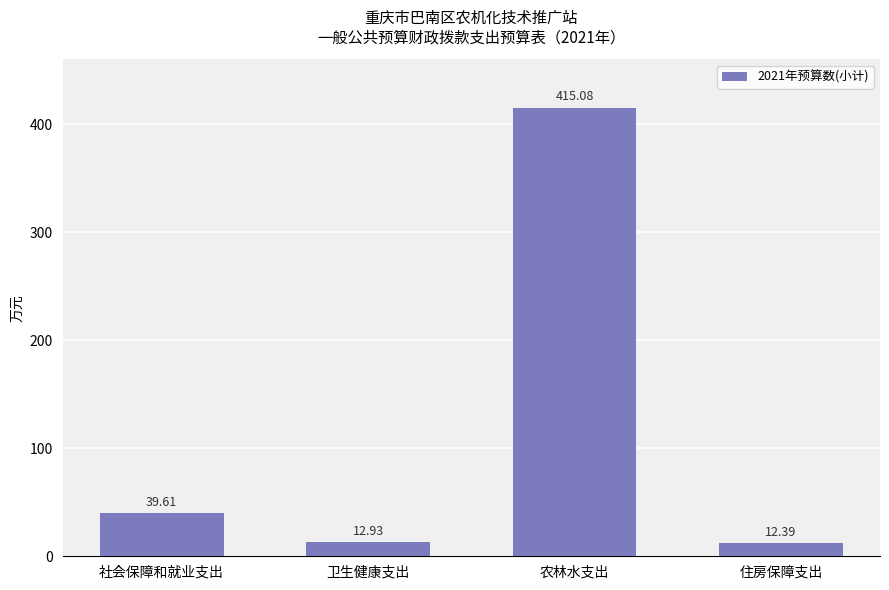

What is the average value?

120.0